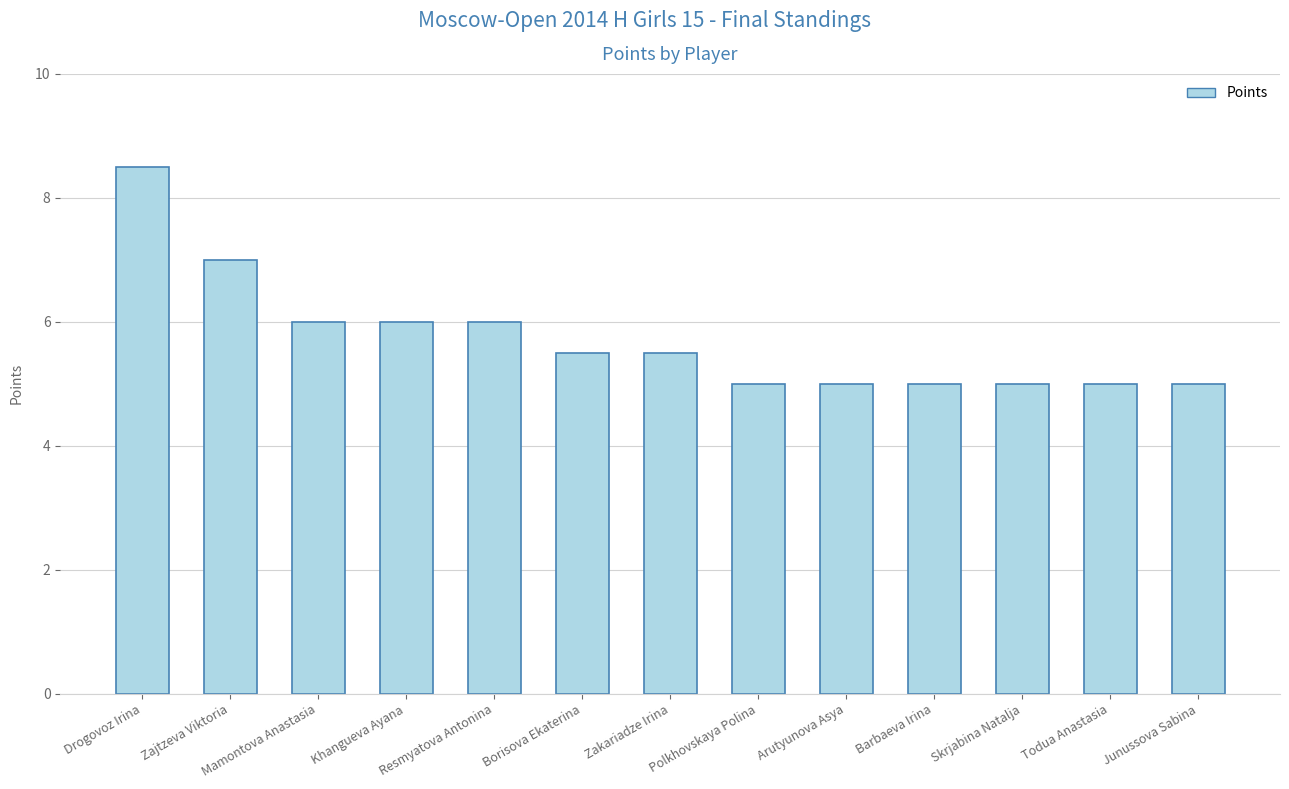

What is the label of the 12th bar from the right?

Zajtzeva Viktoria